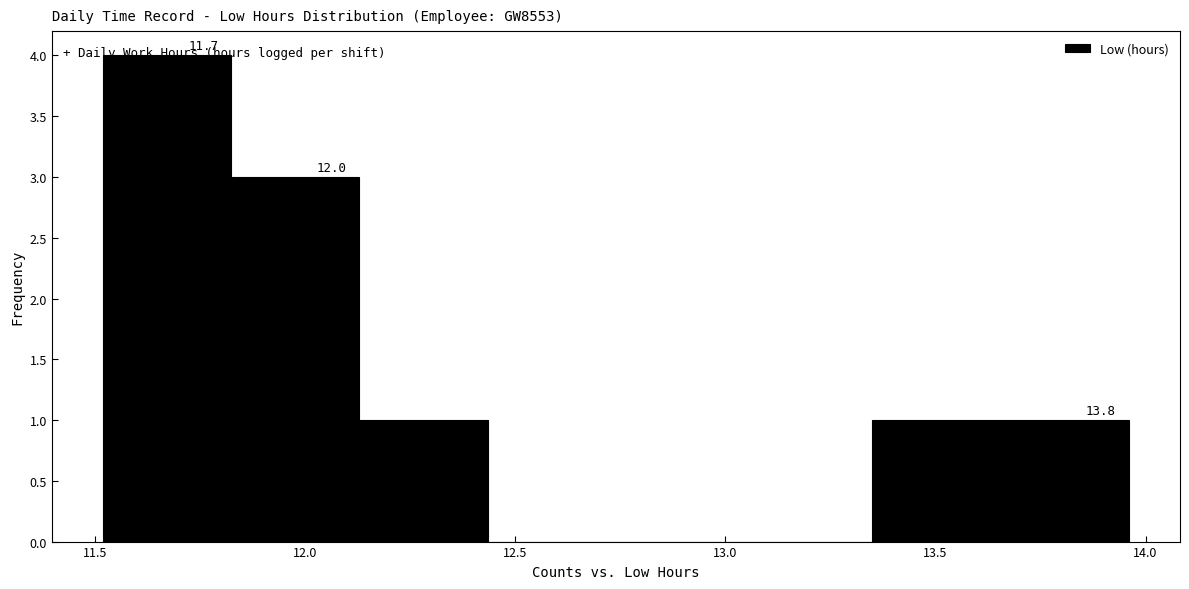

Which range on the x-axis has the tallest bar?

11.520 to 11.825